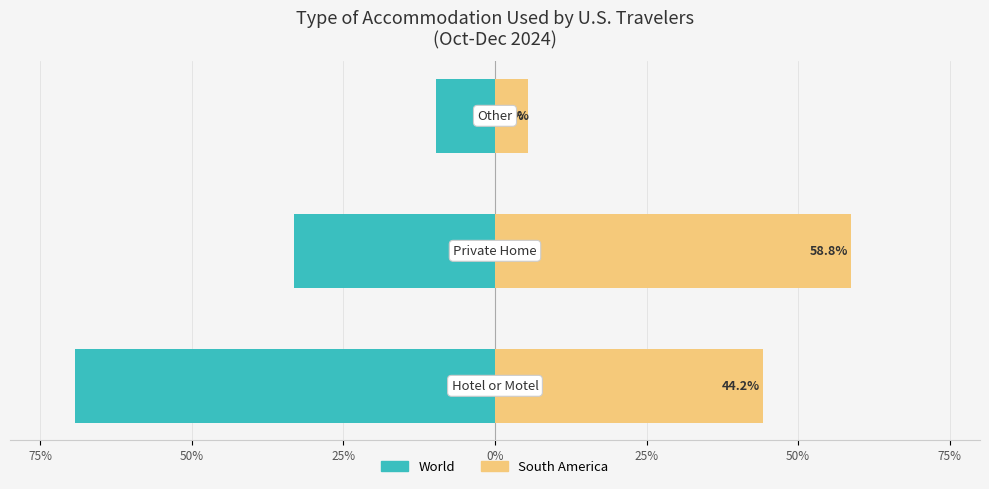

What is the approximate value of South America at 25%?

5.4